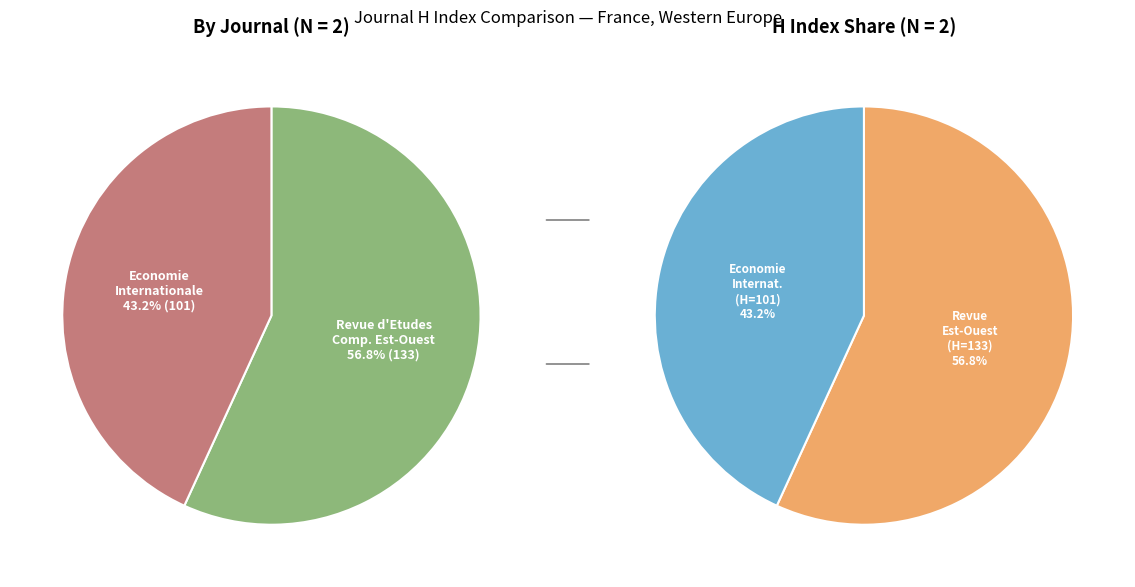

Combined, what portion of the pie is Revue d'Etudes Comparatives Est-Ouest and Economie Internationale?

100.0%